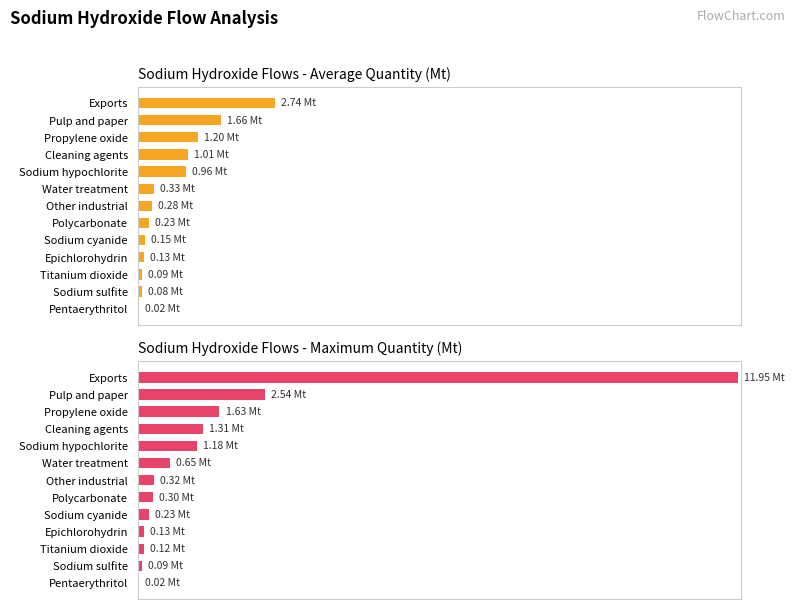

What is the difference between the maximum and minimum values in the Average utilization series?

2.7